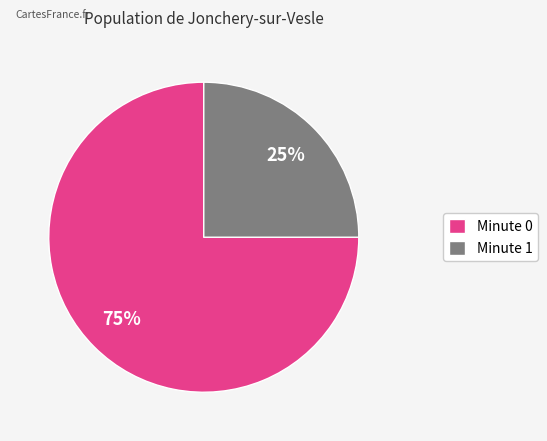

Combined, do Minute 1 and Minute 0 account for over 50%?

Yes